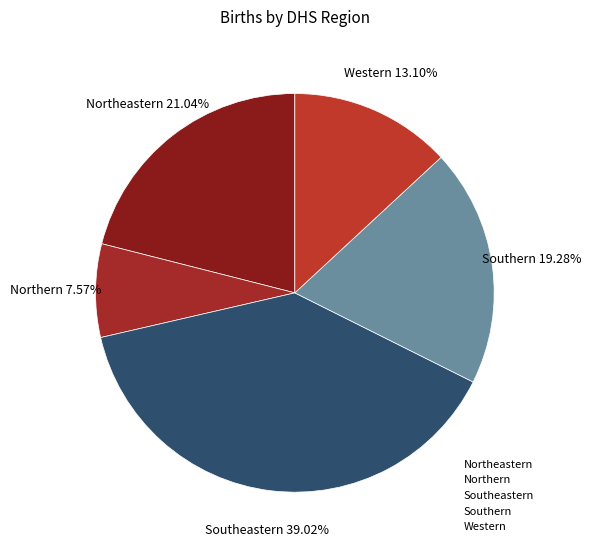

To the nearest percent, what is the average slice percentage?

20%